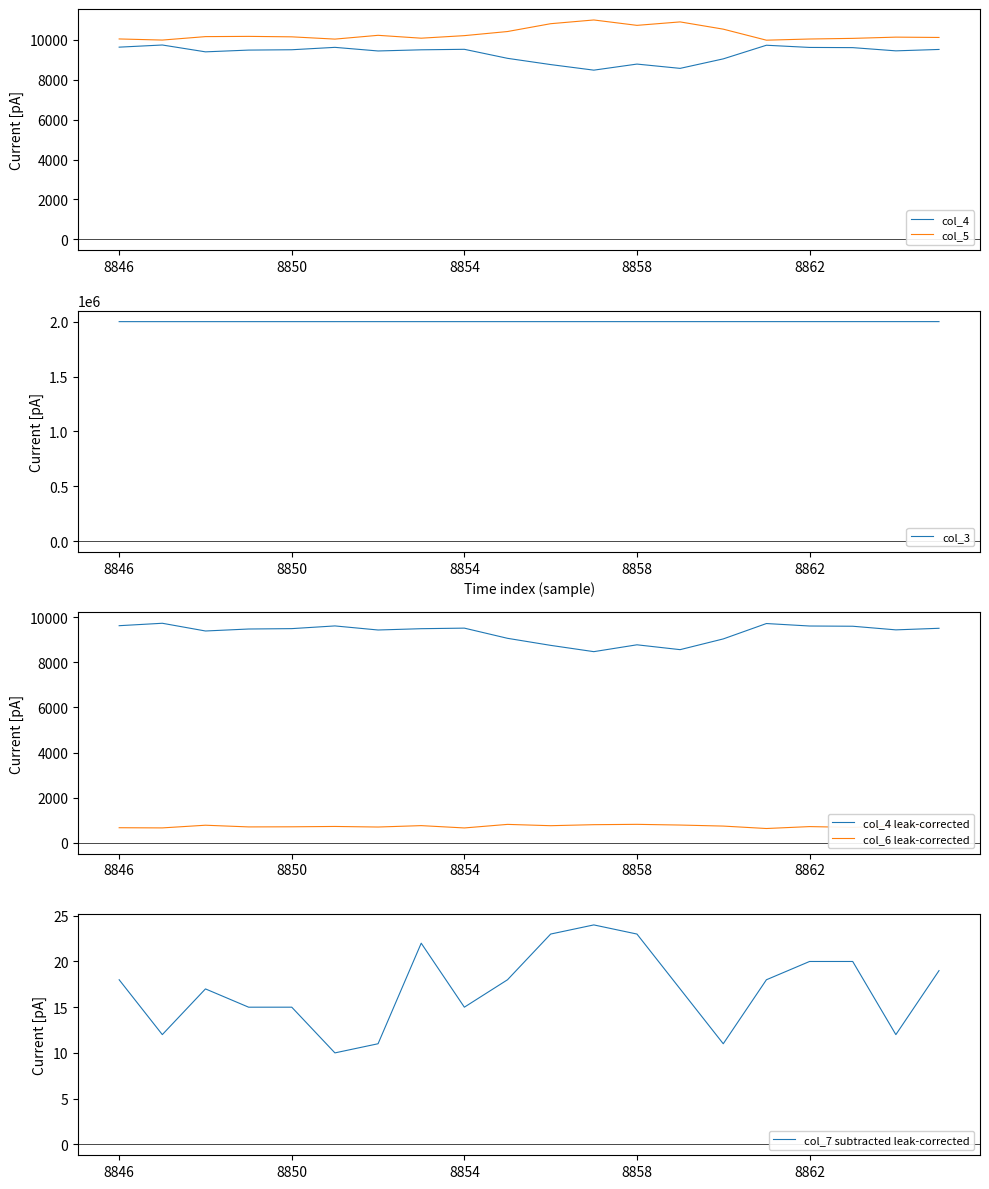

True or false: col_6 leak-corrected has more than 0 points higher than both neighbors.

True